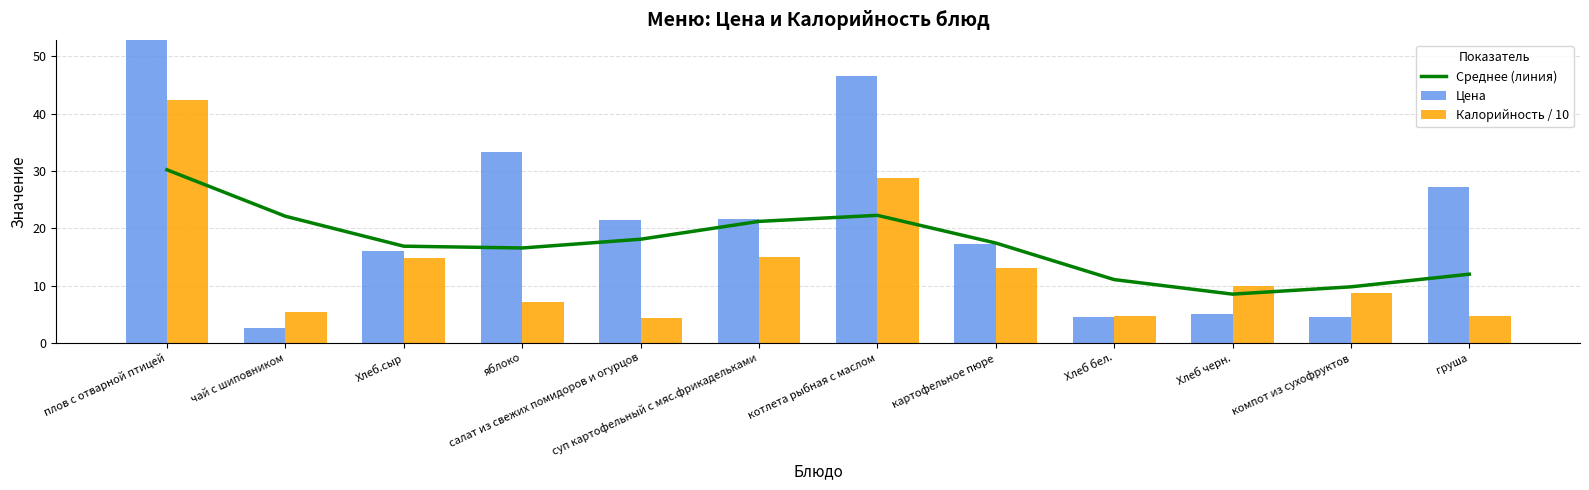

What is the average value of the Среднее (линия) series?

17.2